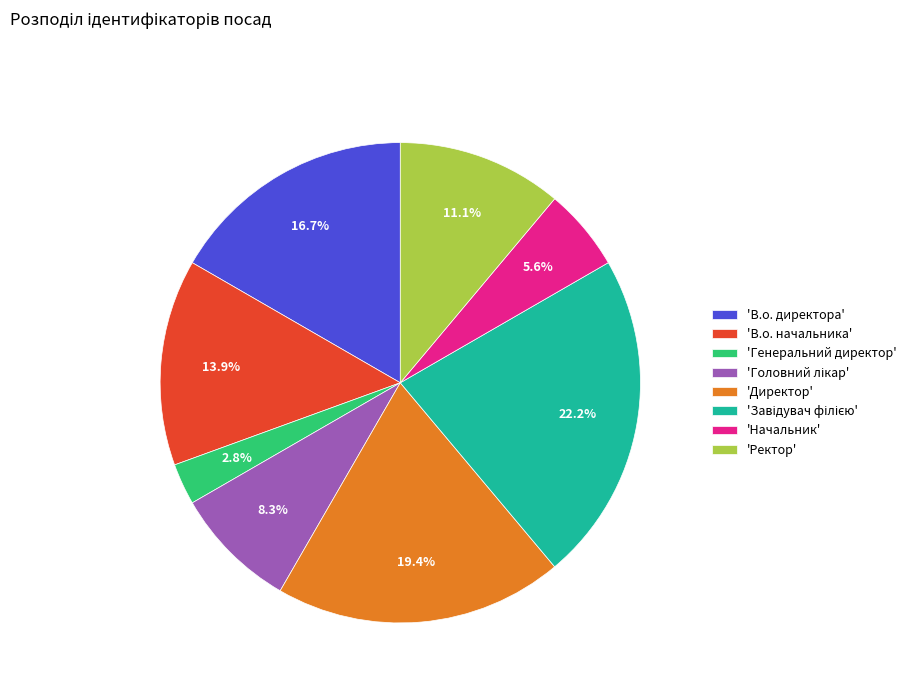

How many slices are in this pie chart?

8